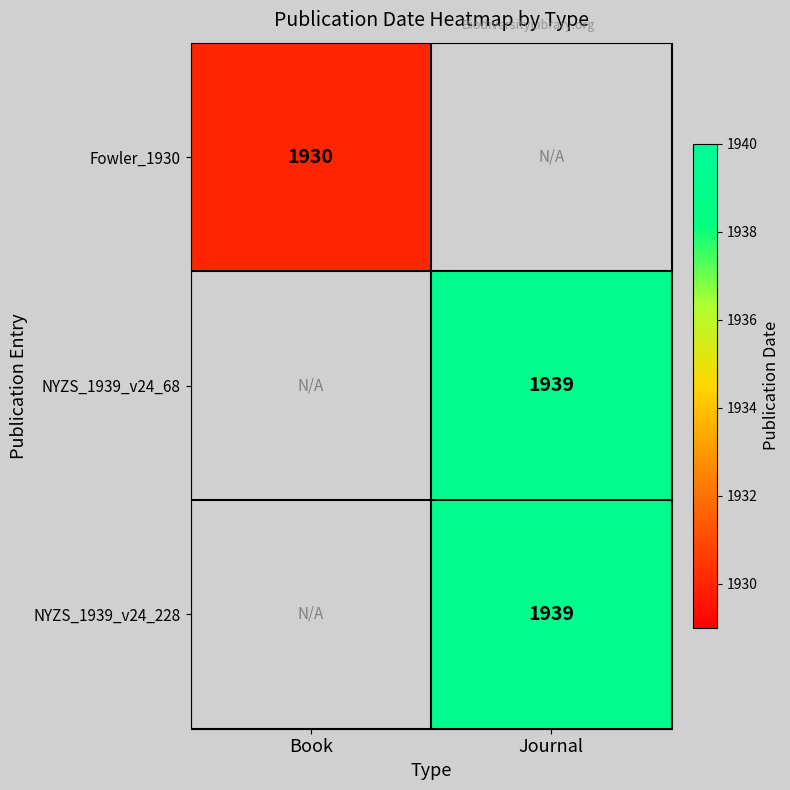

Is it true that NYZS_1939_v24_68 equals 1939 at Journal?

True